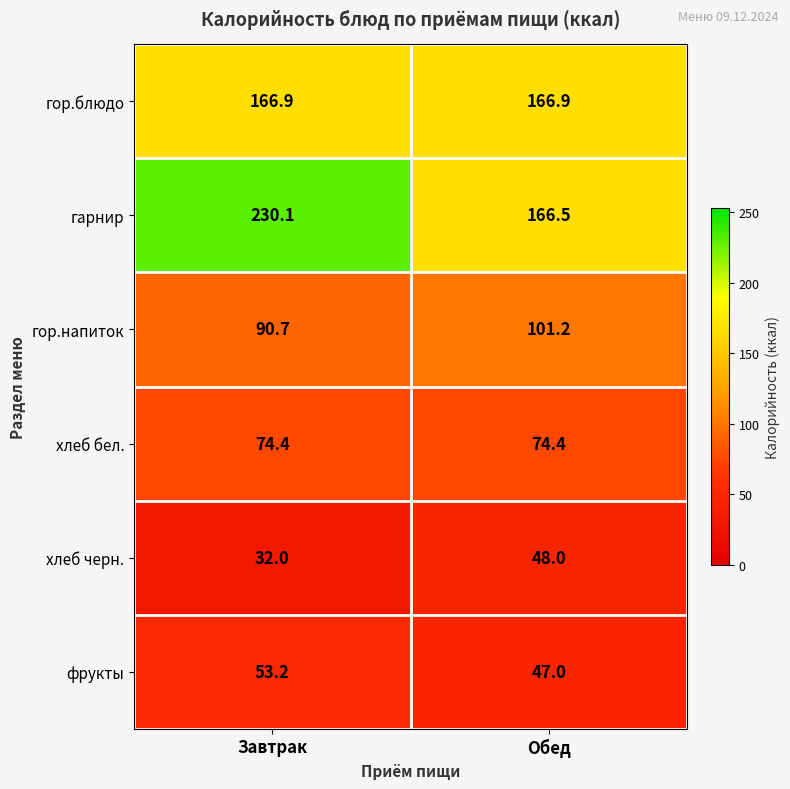

How many data points does each series have?

2